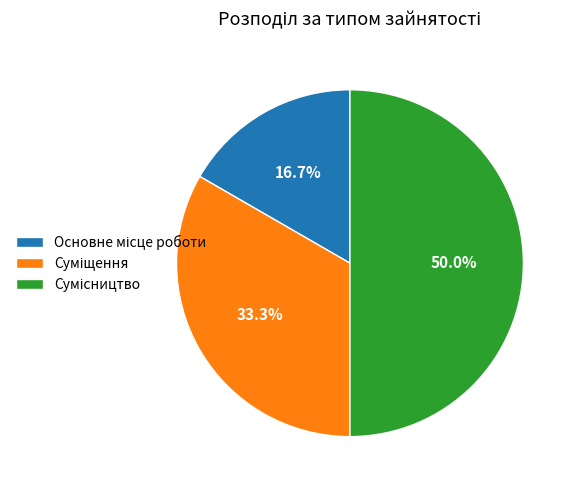

How many slices are in this pie chart?

3